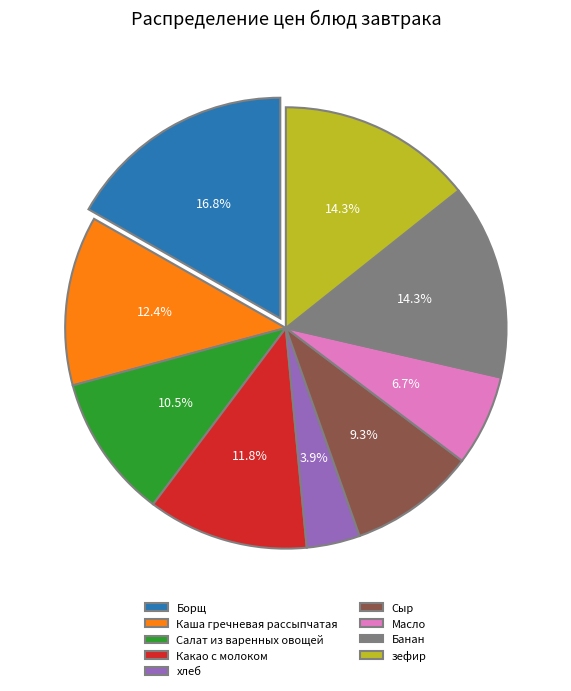

Is Борщ the majority of the pie?

No